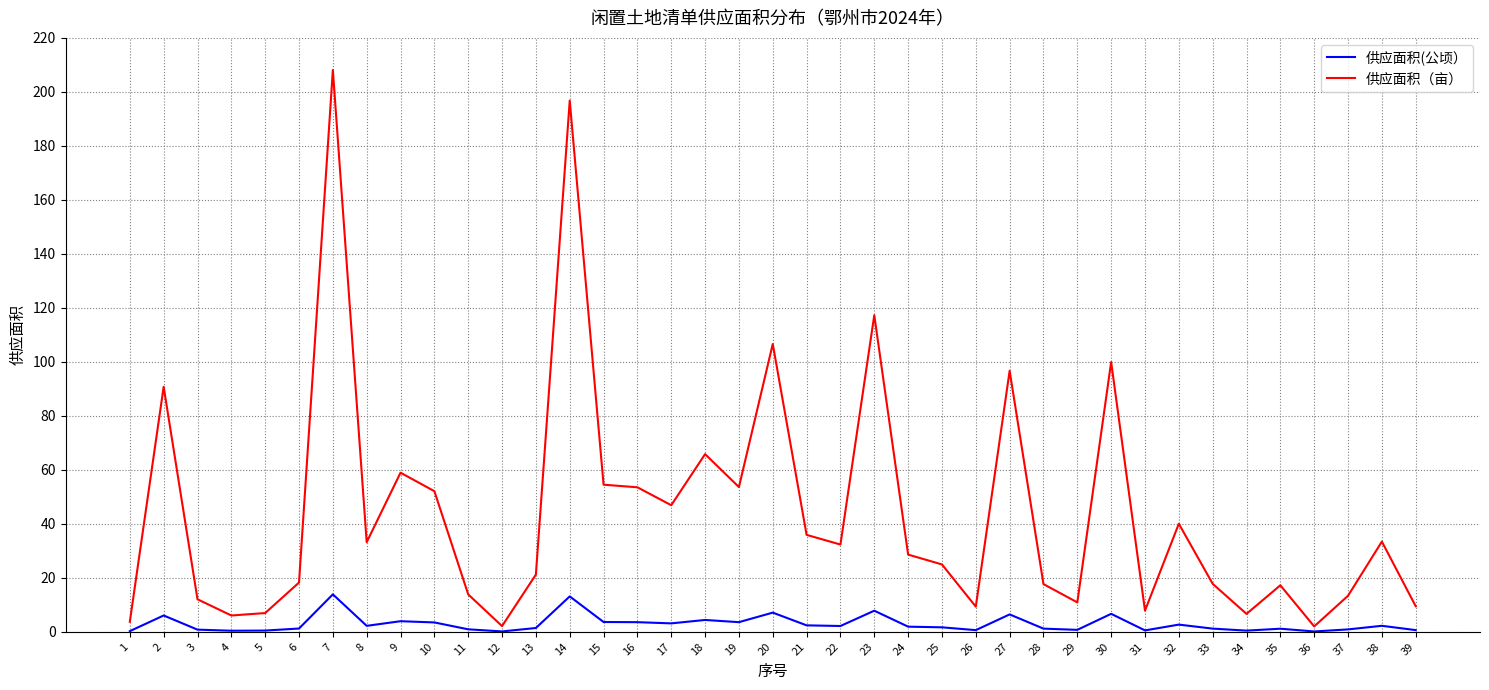

At which label does 供应面积（亩） first exceed 28?

2